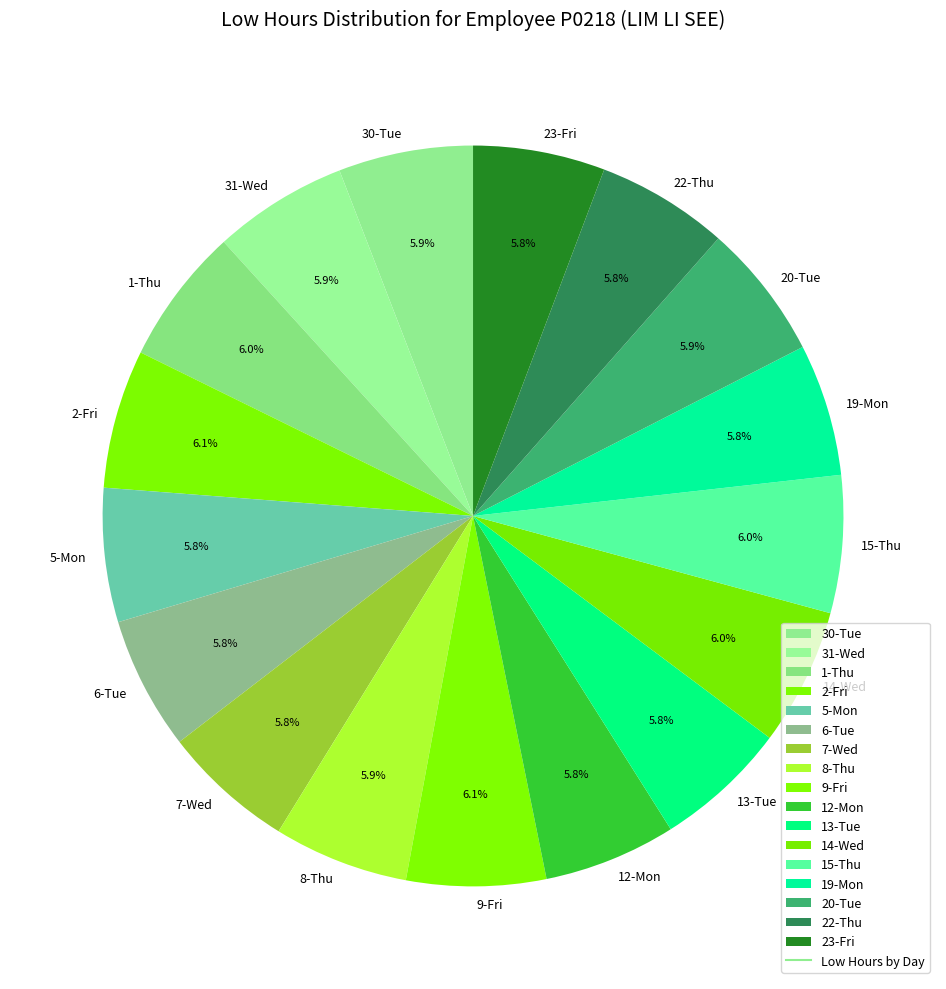

To the nearest percent, what is the combined percentage of 1-Thu and 8-Thu?

12%